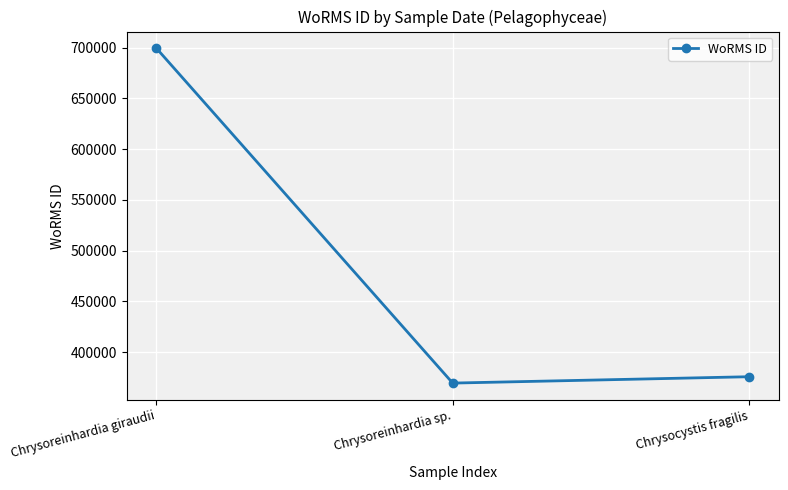

What is the value of the 3rd point from the left?

375757